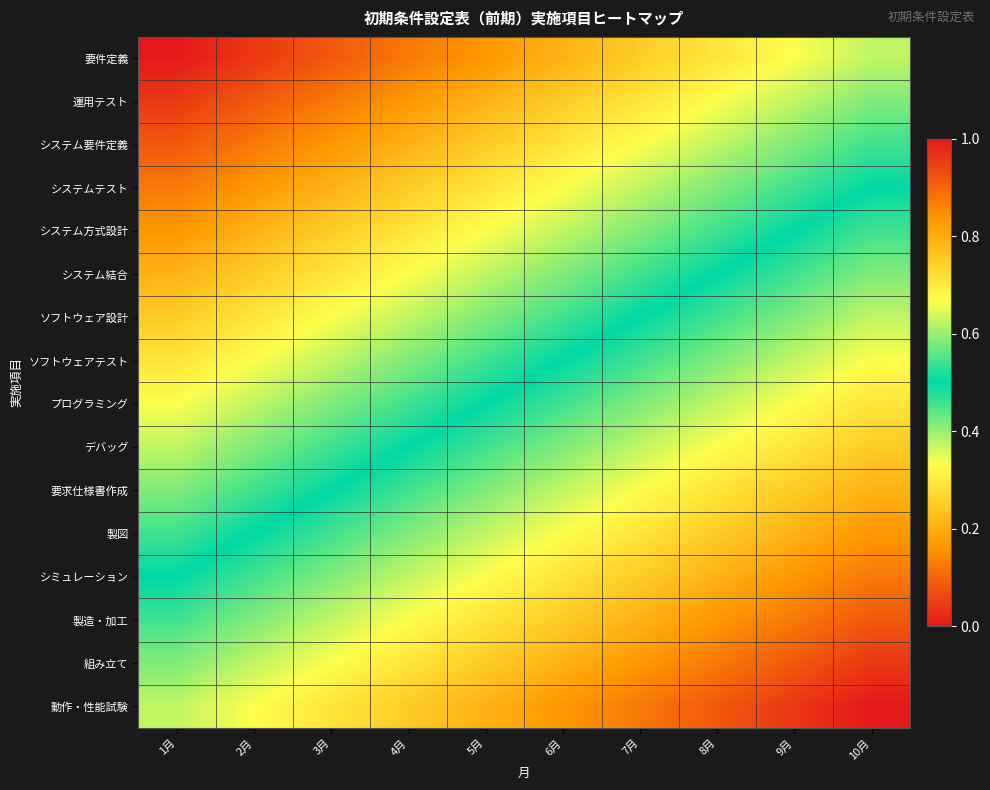

Rank the series by their maximum value, from highest to lowest.

動作・性能試験, 組み立て, 製造・加工, シミュレーション, 製図, 要求仕様書作成, デバッグ, プログラミング, ソフトウェアテスト, ソフトウェア設計, システム結合, システム方式設計, システムテスト, システム要件定義, 運用テスト, 要件定義